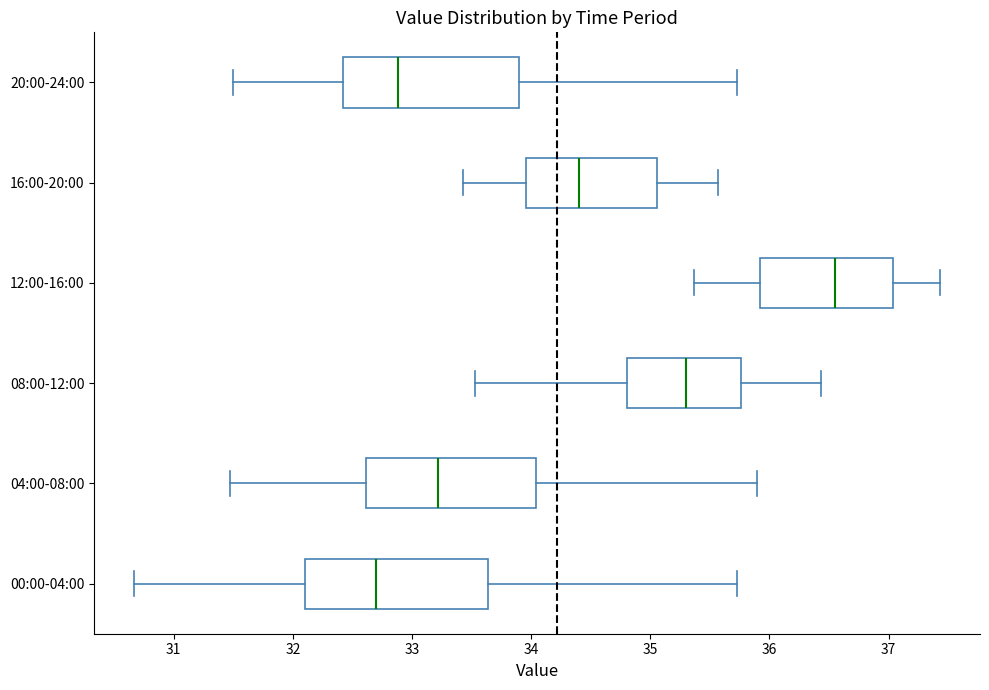

Reading bottom to top, read every box against the x-axis: the position of its median line, the range the box covers, and the ends of its whiskers. The values are not printed on the chart, so give them approximately, as read against the axis.

00:00-04:00: median 32.7, box 32.1 to 33.6, whiskers 30.7 to 35.7
04:00-08:00: median 33.2, box 32.6 to 34.0, whiskers 31.5 to 35.9
08:00-12:00: median 35.3, box 34.8 to 35.8, whiskers 33.5 to 36.4
12:00-16:00: median 36.6, box 35.9 to 37.0, whiskers 35.4 to 37.4
16:00-20:00: median 34.4, box 34.0 to 35.1, whiskers 33.4 to 35.6
20:00-24:00: median 32.9, box 32.4 to 33.9, whiskers 31.5 to 35.7